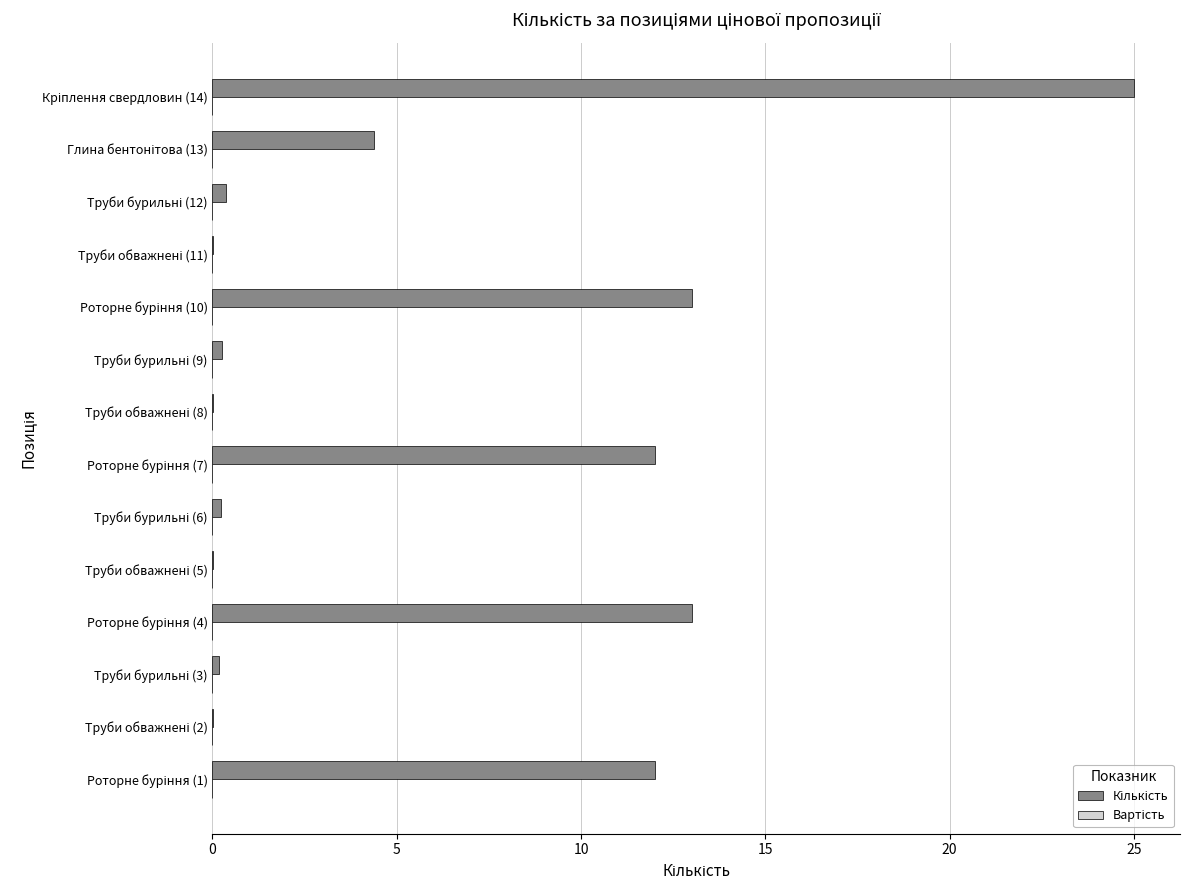

What is the sum of all values?

80.5